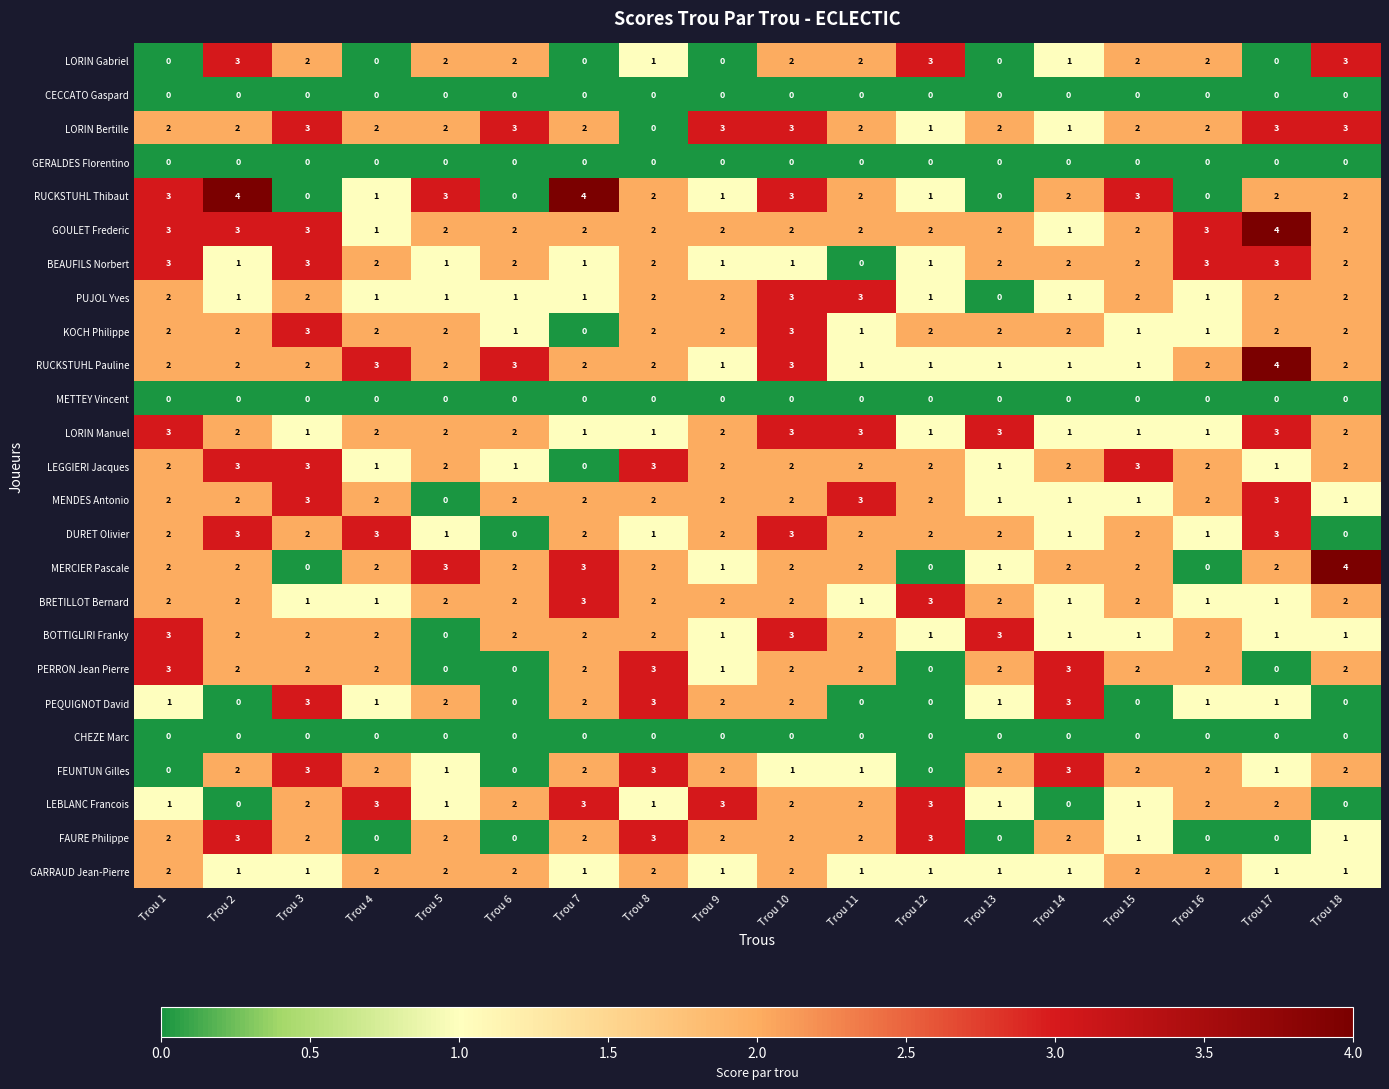

What is the difference between the highest and lowest values at Trou 6?

3